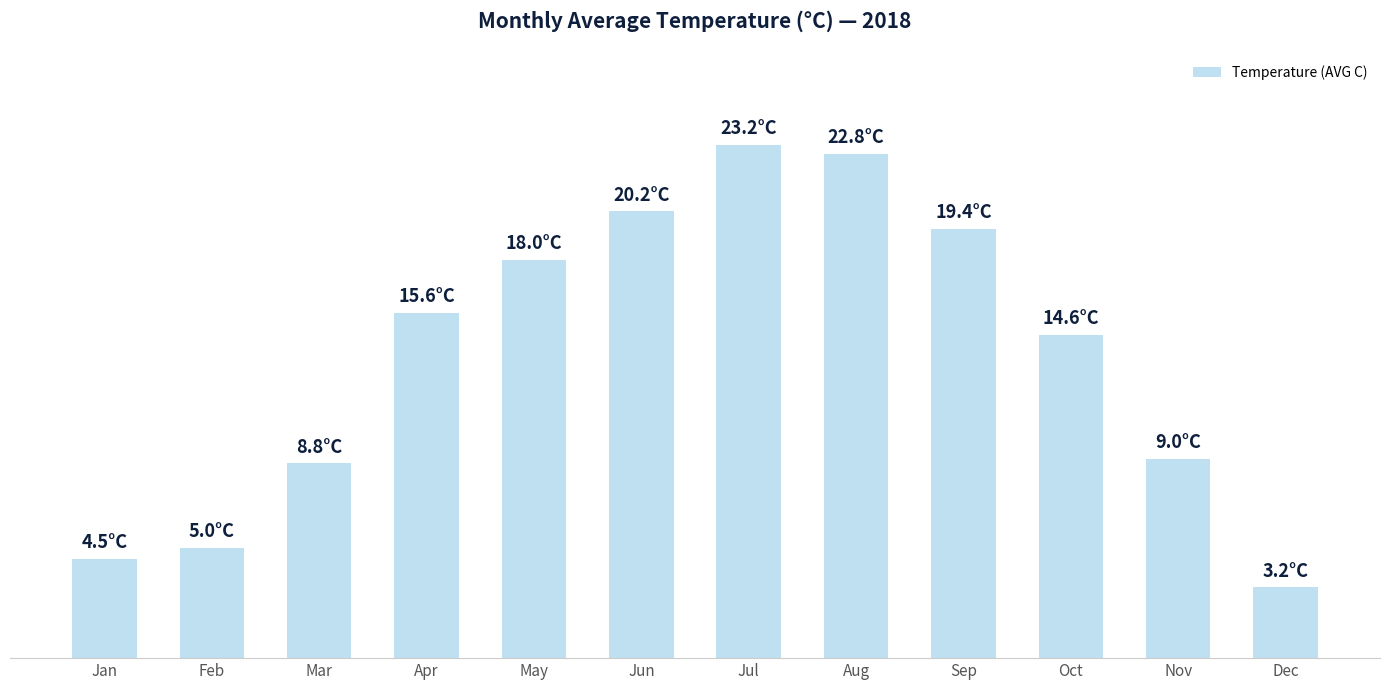

True or false: the data shows 4.5 at Jan.

True